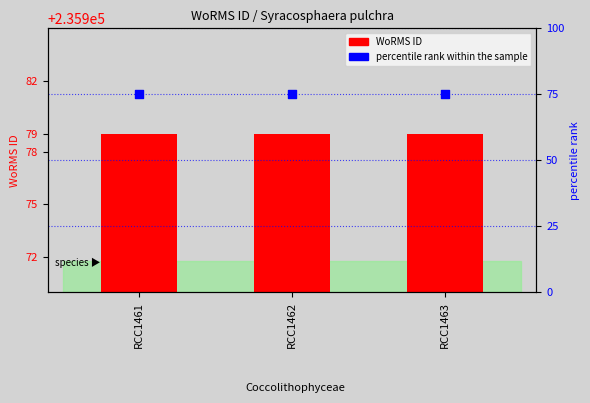

What are all the series names shown in the legend?

WoRMS ID, percentile rank within the sample